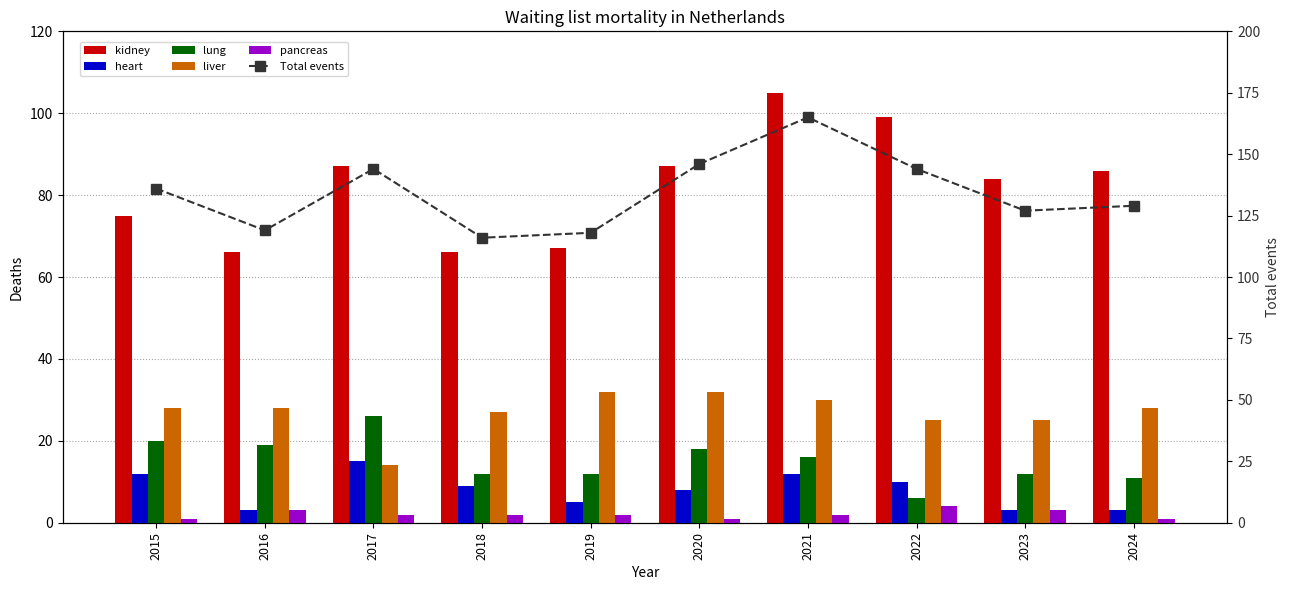

Reading left to right, transcribe all the data shown in this chart.

kidney: 75	66	87	66	67	87	105	99	84	86
heart: 12	3	15	9	5	8	12	10	3	3
lung: 20	19	26	12	12	18	16	6	12	11
liver: 28	28	14	27	32	32	30	25	25	28
pancreas: 1	3	2	2	2	1	2	4	3	1
Total events: 136	119	144	116	118	146	165	144	127	129